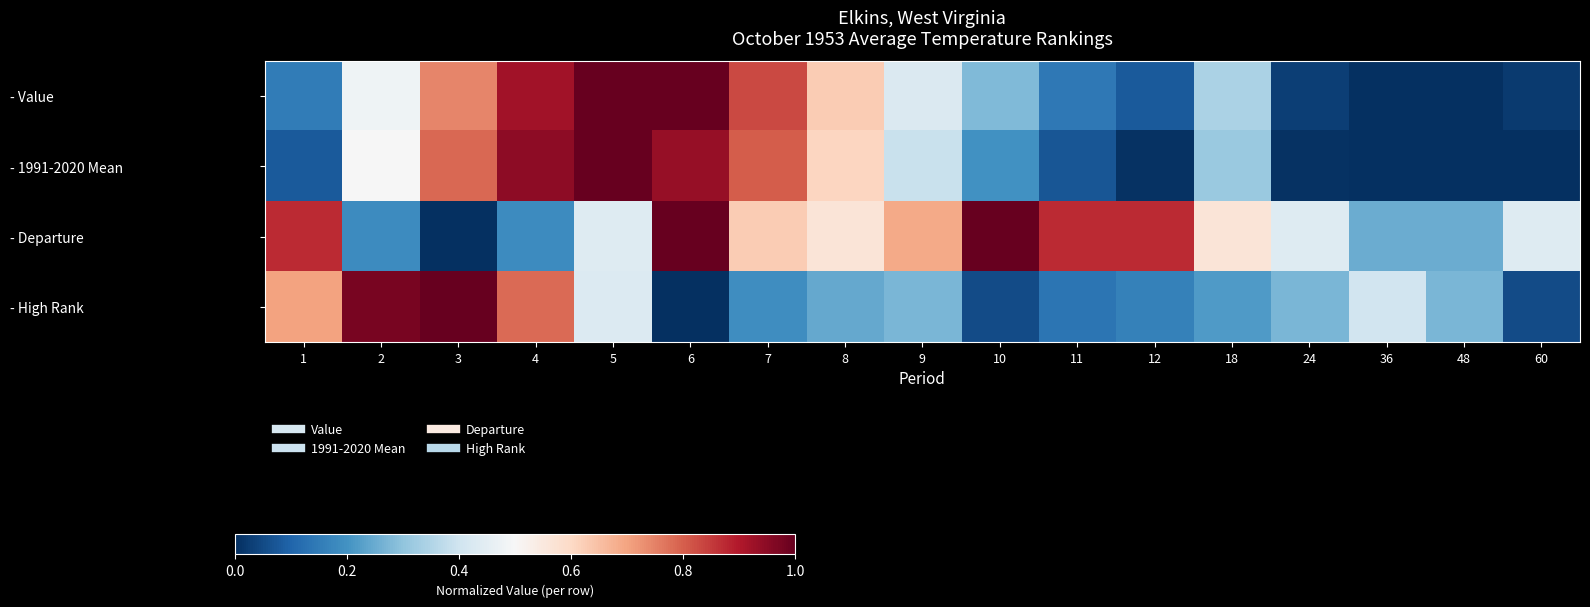

At 24, list the series in order from smallest to largest.

- 1991-2020 Mean, - Value, - High Rank, - Departure